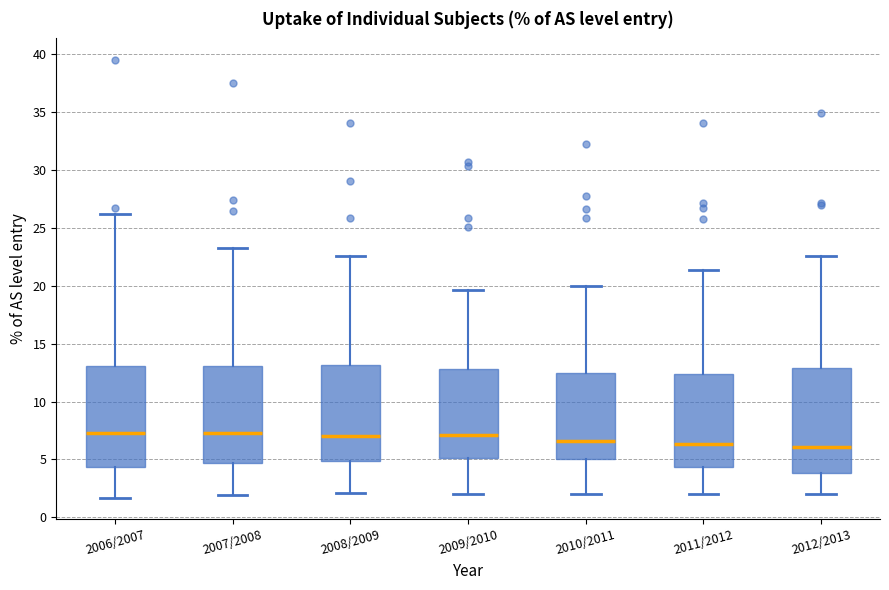

Reading left to right, read every box against the y-axis: the position of its median line, the range the box covers, and the ends of its whiskers. The values are not printed on the chart, so give them approximately, as read against the axis.

2006/2007: median 7.5, box 4.5 to 13.0, whiskers 1.5 to 26.0
2007/2008: median 7.5, box 4.5 to 13.0, whiskers 2.0 to 23.5
2008/2009: median 7.0, box 5.0 to 13.0, whiskers 2.0 to 22.5
2009/2010: median 7.0, box 5.0 to 13.0, whiskers 2.0 to 19.5
2010/2011: median 6.5, box 5.0 to 12.5, whiskers 2.0 to 20.0
2011/2012: median 6.5, box 4.5 to 12.5, whiskers 2.0 to 21.5
2012/2013: median 6.0, box 4.0 to 13.0, whiskers 2.0 to 22.5